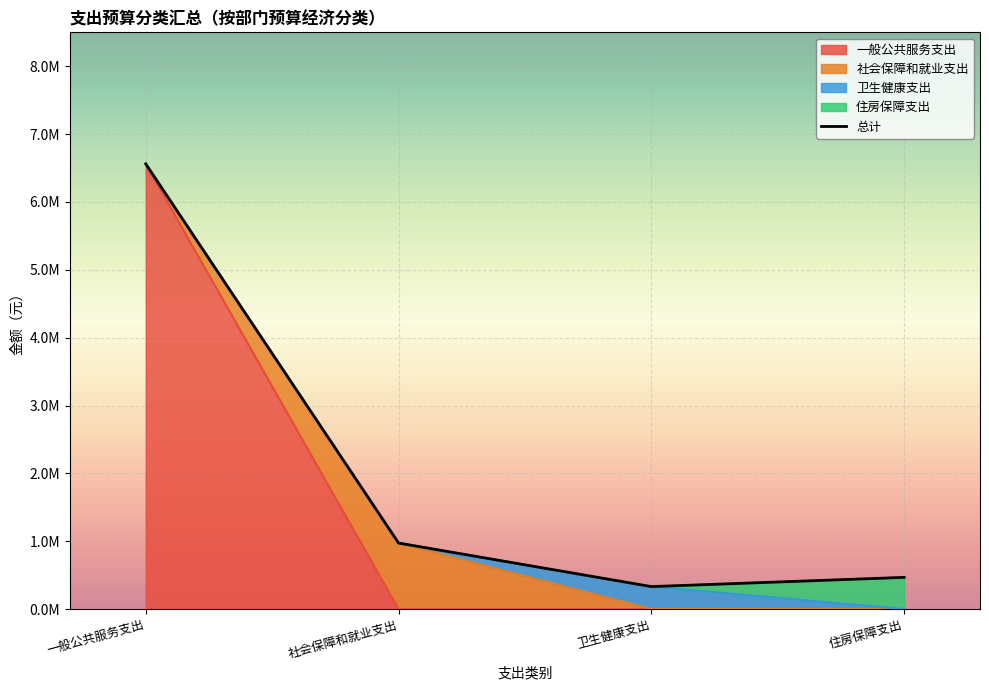

Is the value of 一般公共服务支出 at 卫生健康支出 greater than the value of 住房保障支出 at 卫生健康支出?

No